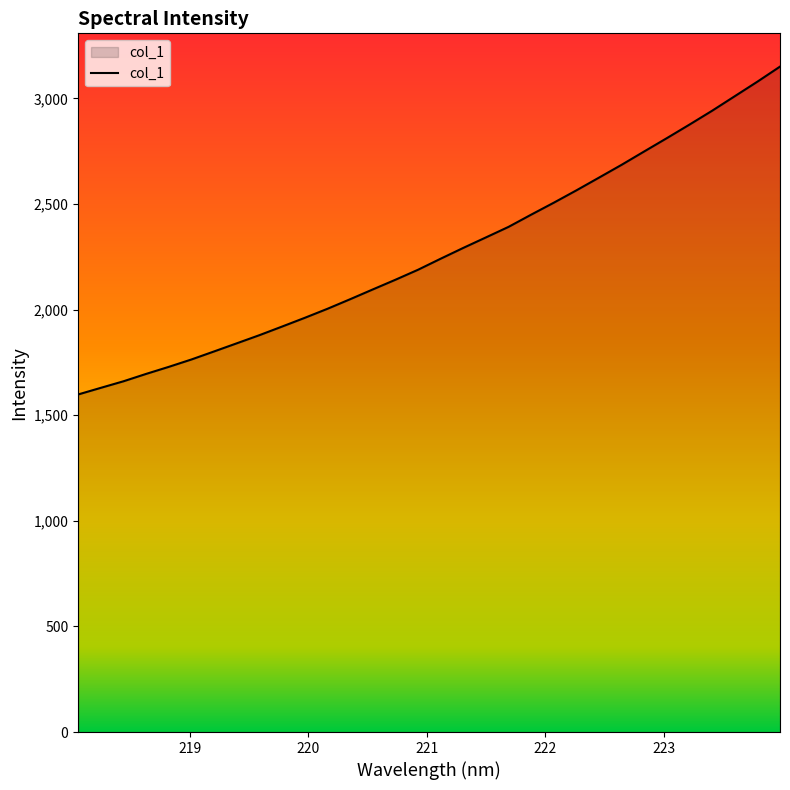

What is the minimum value shown in the chart?

1598.3